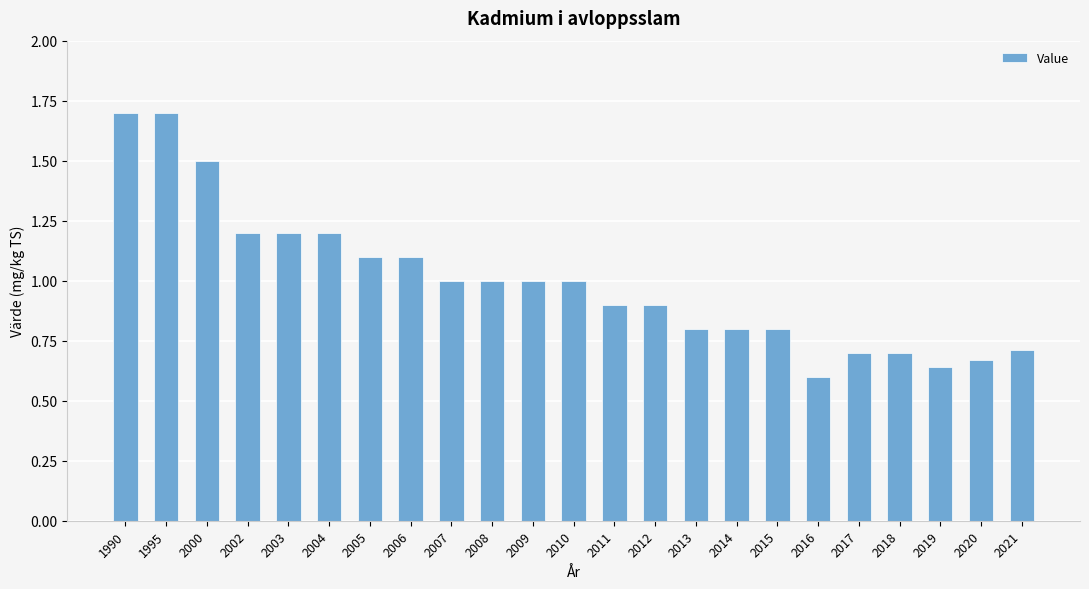

What is the difference between the maximum and minimum values?

1.1